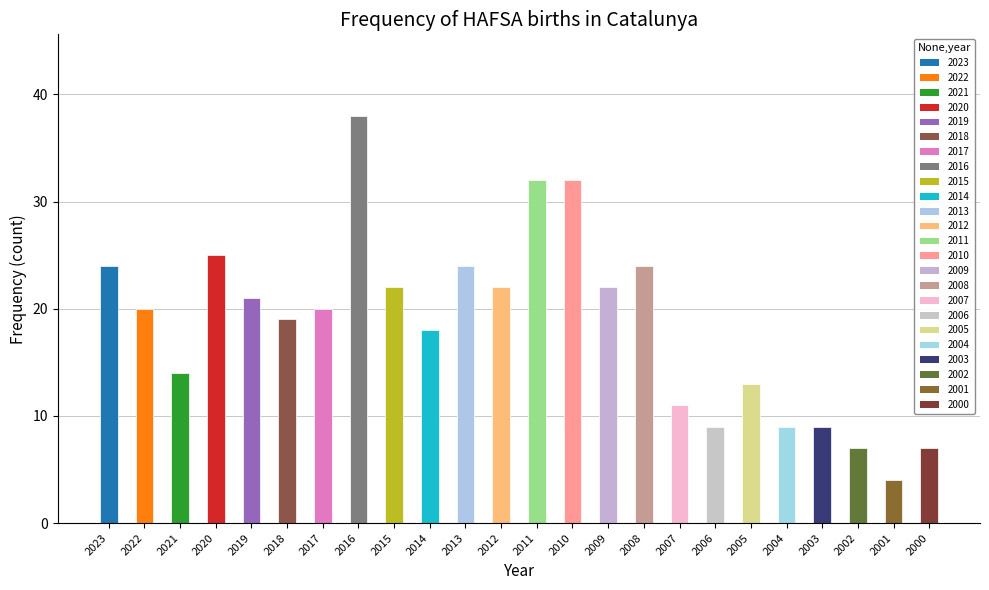

Reading right to left, list all the values displayed in this chart.

2000=7	2001=4	2002=7	2003=9	2004=9	2005=13	2006=9	2007=11	2008=24	2009=22	2010=32	2011=32	2012=22	2013=24	2014=18	2015=22	2016=38	2017=20	2018=19	2019=21	2020=25	2021=14	2022=20	2023=24